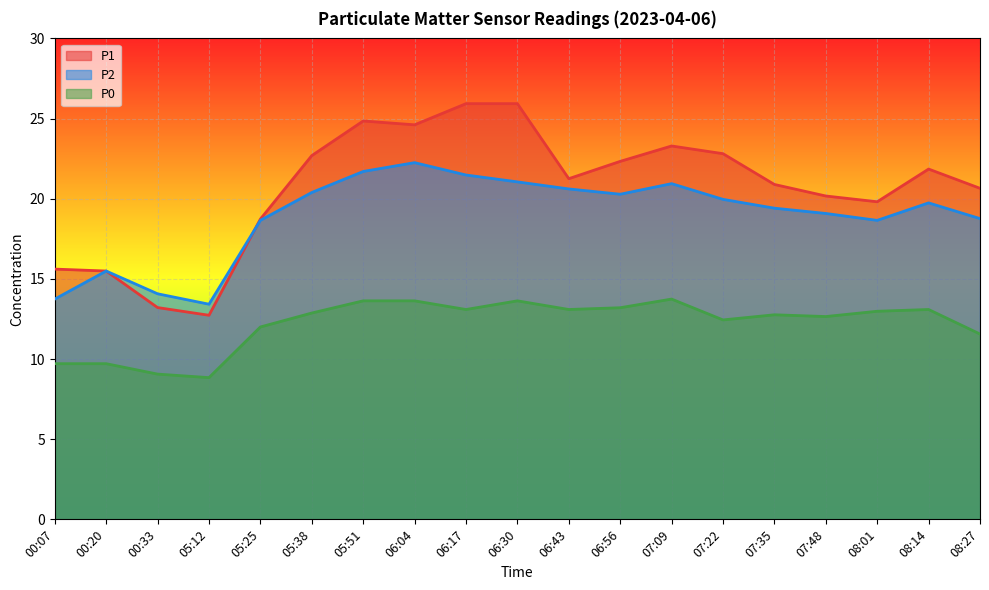

True or false: P1 has more than 2 points higher than both neighbors.

True